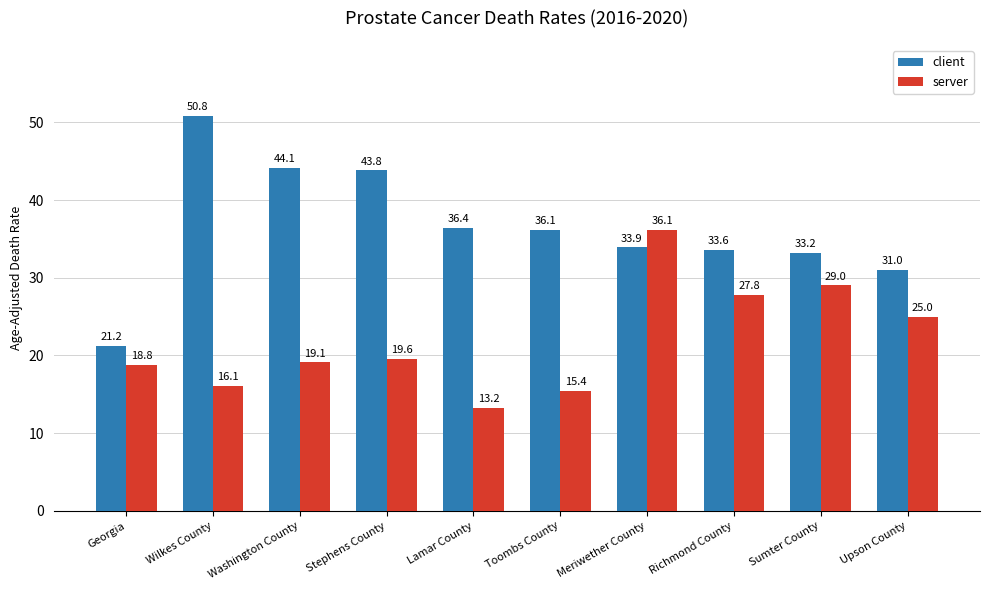

List the series in order of their overall mean, lowest first.

server, client